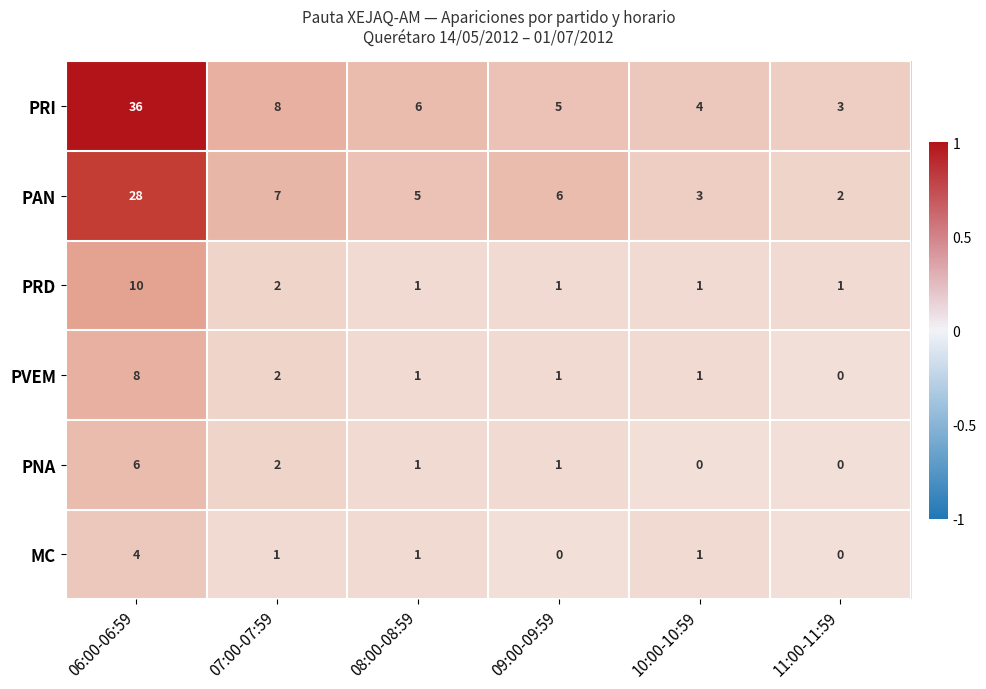

Rank the series by their maximum value, from lowest to highest.

MC, PNA, PVEM, PRD, PAN, PRI